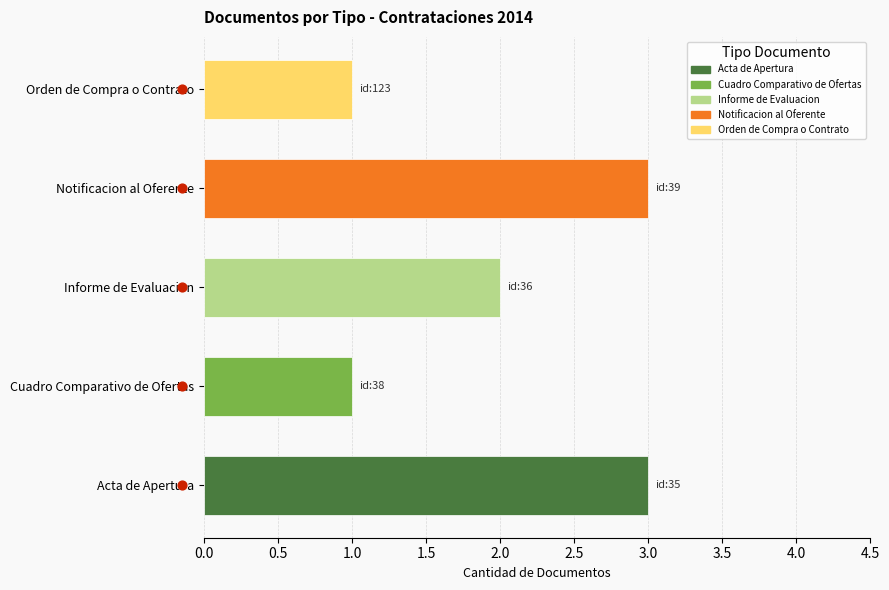

What is the change in value from 0.5 to 2.0?

+3